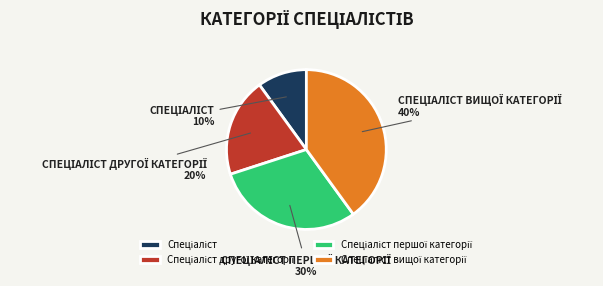

To the nearest percent, what is the difference between the largest and smallest slice percentages?

30%